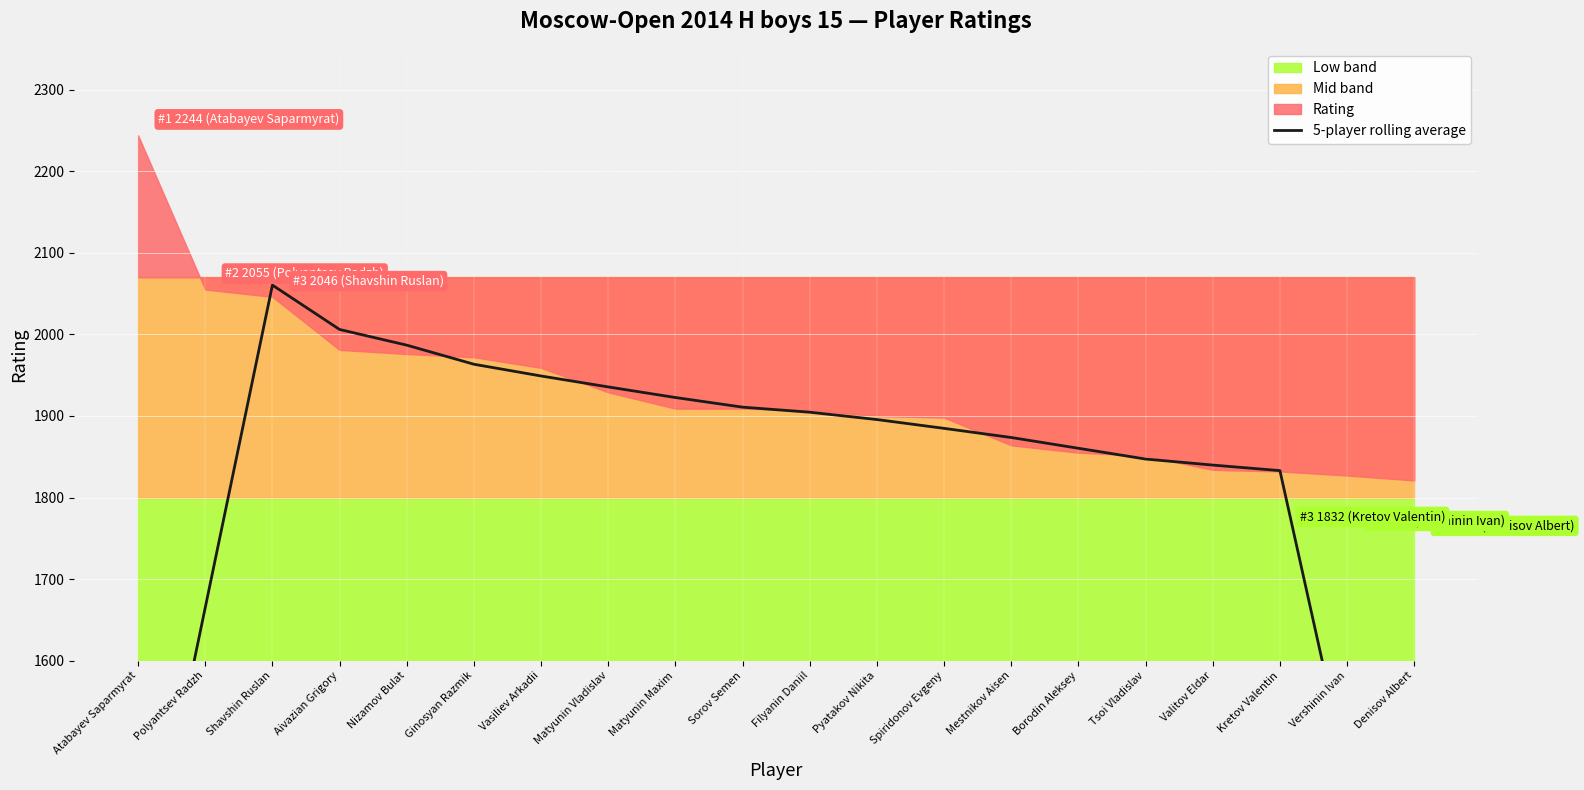

Between Pyatakov Nikita and Shavshin Ruslan, which is larger?

Shavshin Ruslan